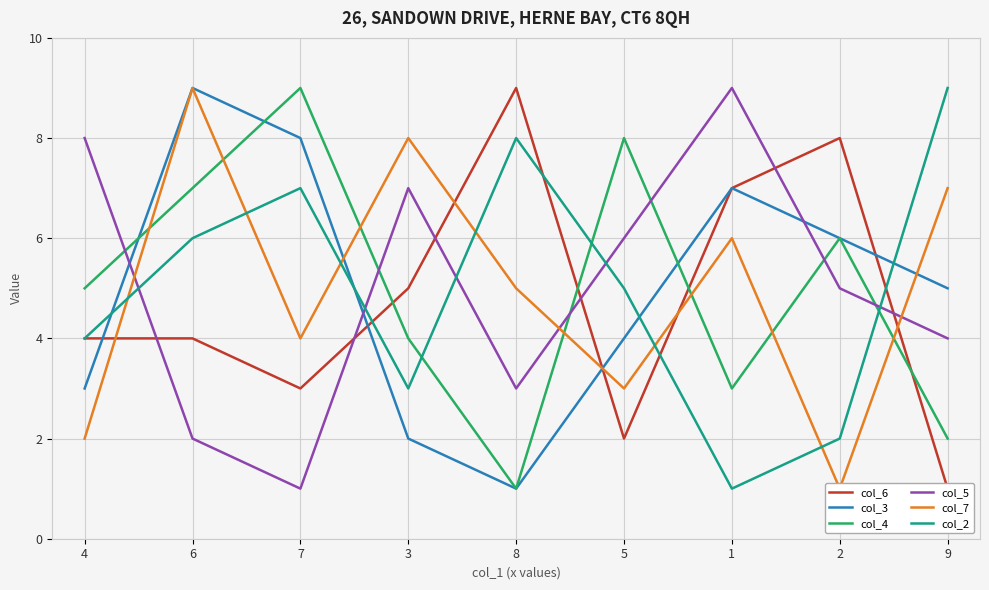

Between which two adjacent categories do col_7 and col_5 first intersect?

4 and 6